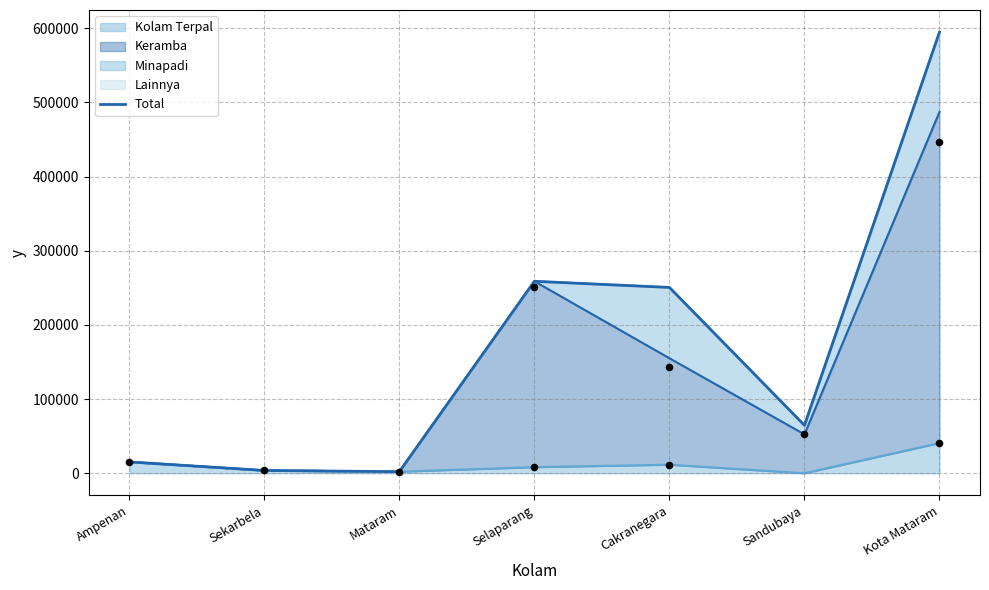

Between Cakranegara and Sekarbela, which is larger?

Cakranegara